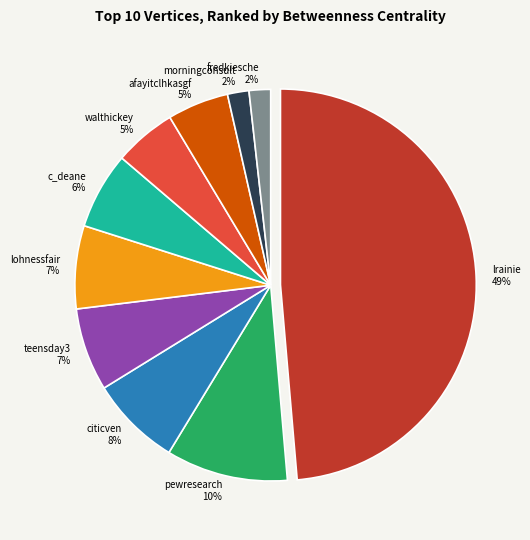

What is the ratio of the value at afayitclhkasgf to the value at lohnessfair?

0.7